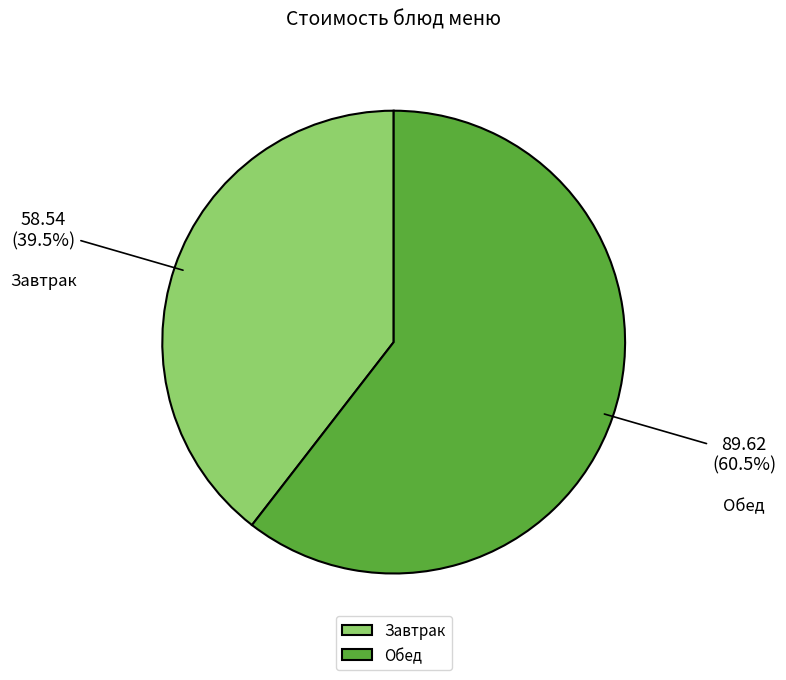

Is there a majority slice in this chart?

Yes